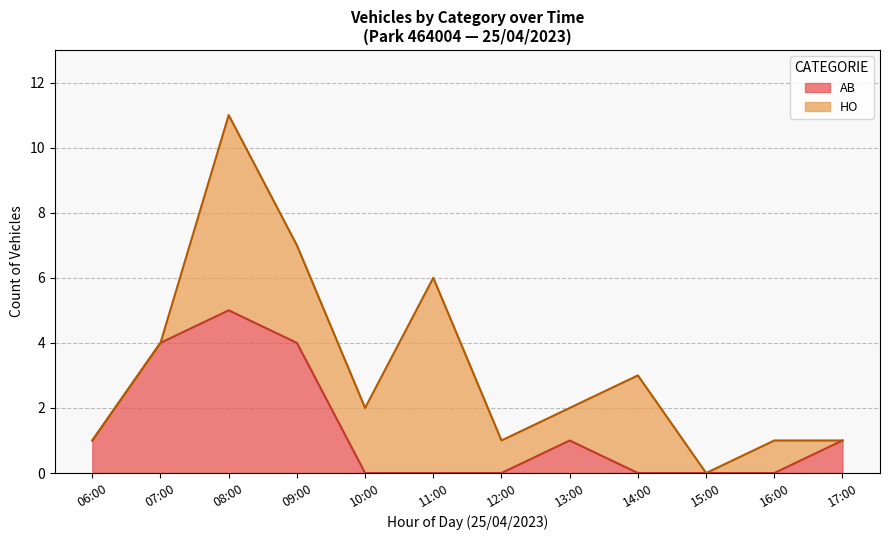

What is the sum of all AB values?

16